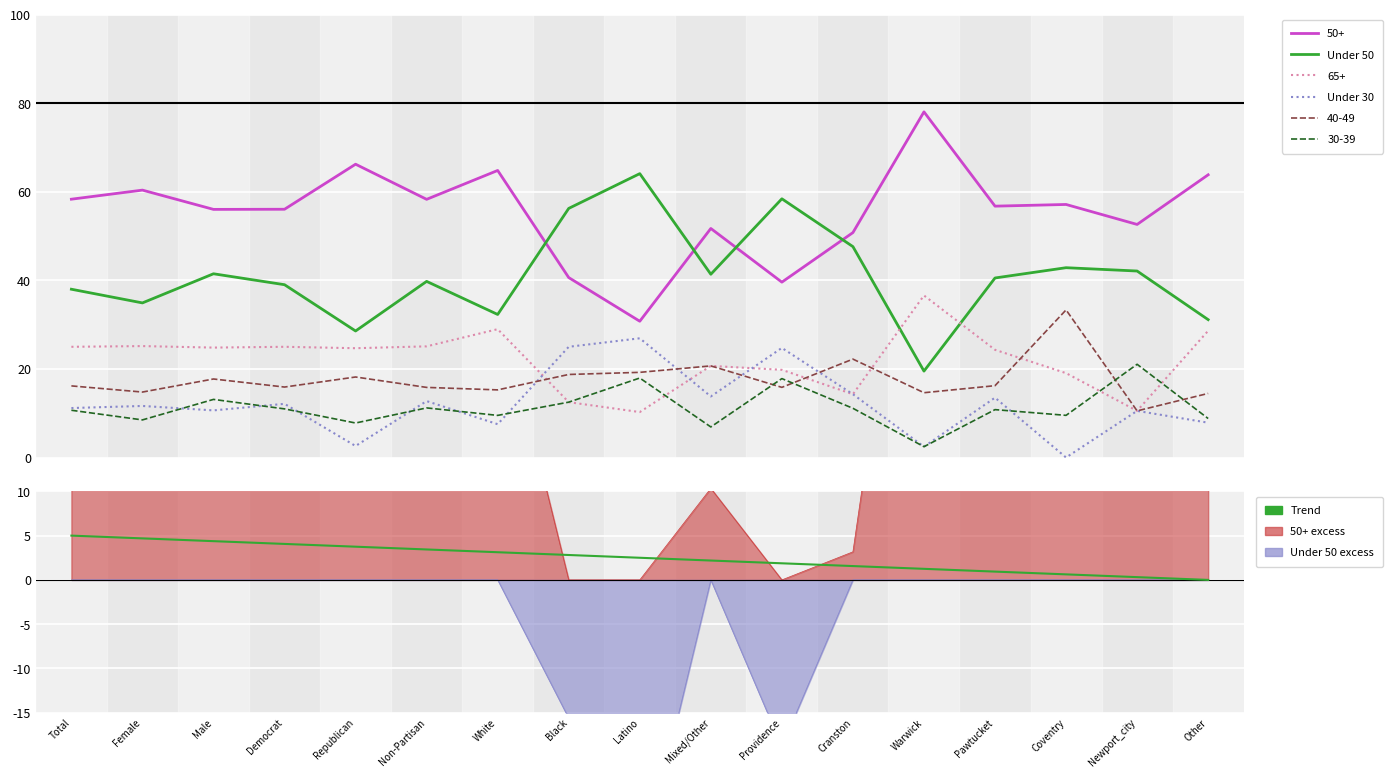

Which series has the largest total across all categories?

Under 50